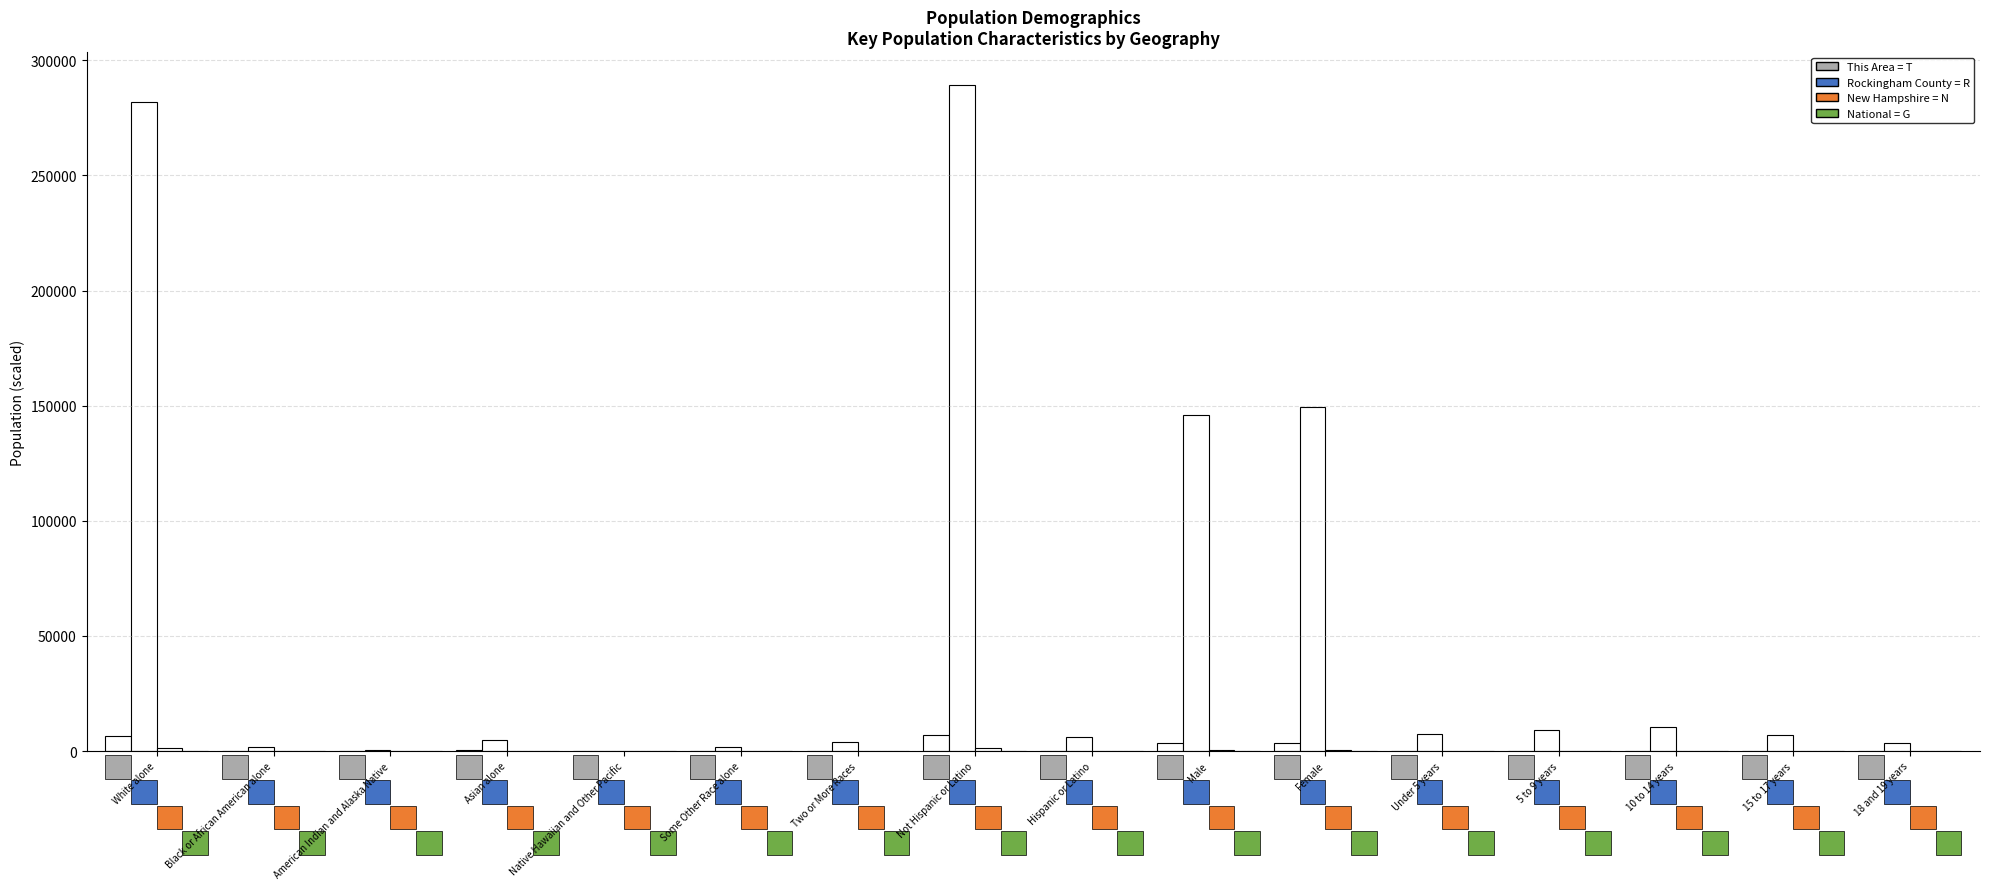

Count the number of data series in this chart.

4